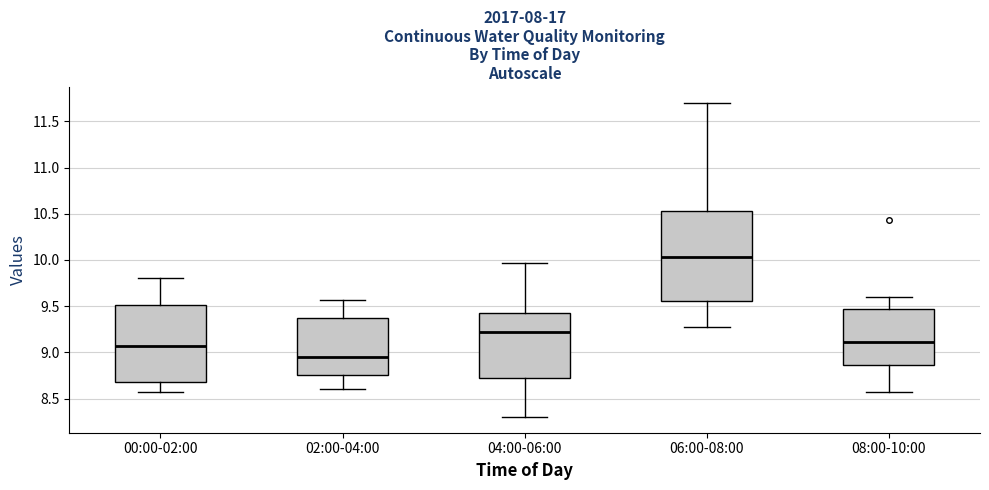

Reading left to right, read every box against the y-axis: the position of its median line, the range the box covers, and the ends of its whiskers. The values are not printed on the chart, so give them approximately, as read against the axis.

00:00-02:00: median 9.05, box 8.70 to 9.50, whiskers 8.55 to 9.80
02:00-04:00: median 8.95, box 8.75 to 9.35, whiskers 8.60 to 9.55
04:00-06:00: median 9.20, box 8.70 to 9.45, whiskers 8.30 to 9.95
06:00-08:00: median 10.05, box 9.55 to 10.55, whiskers 9.25 to 11.70
08:00-10:00: median 9.10, box 8.85 to 9.45, whiskers 8.55 to 9.60